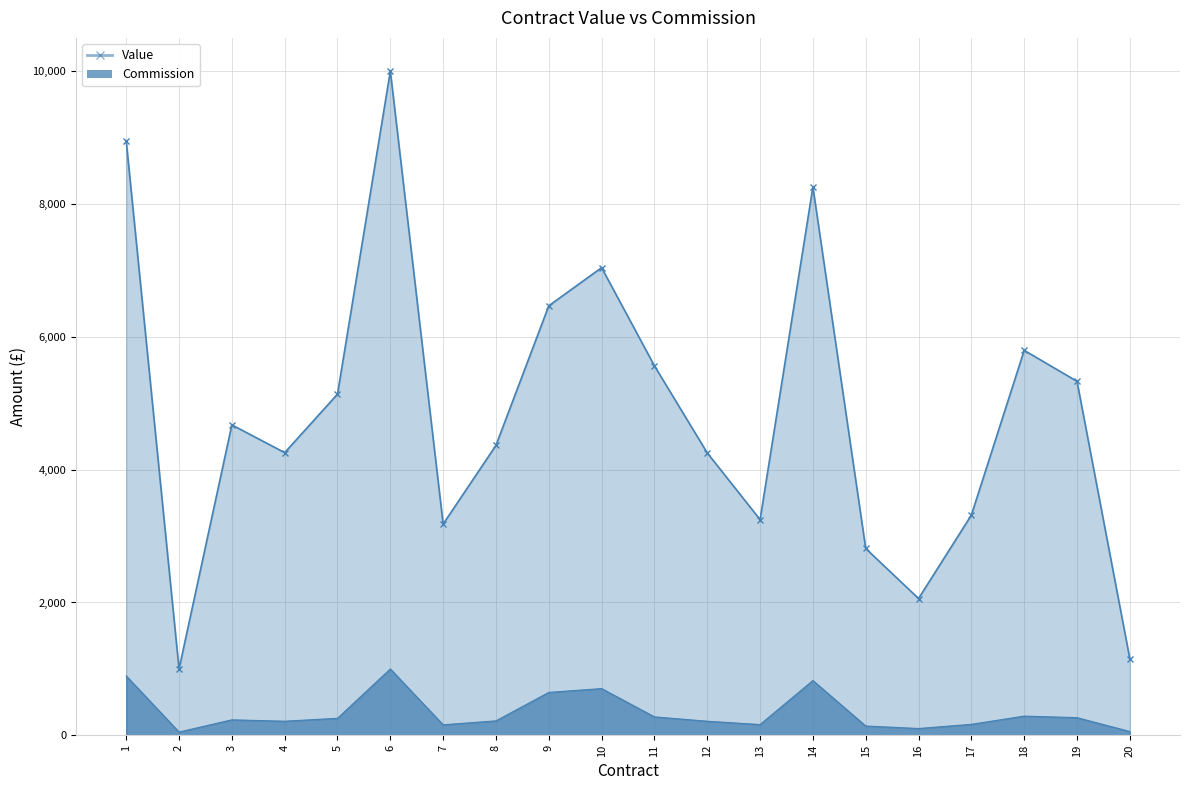

Which series has the largest range (max minus min)?

Value